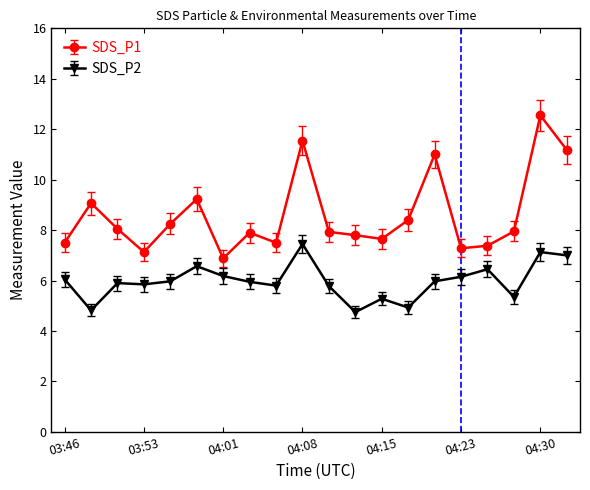

What is the value of the SDS_P1 point at the 16th from the left?

7.3